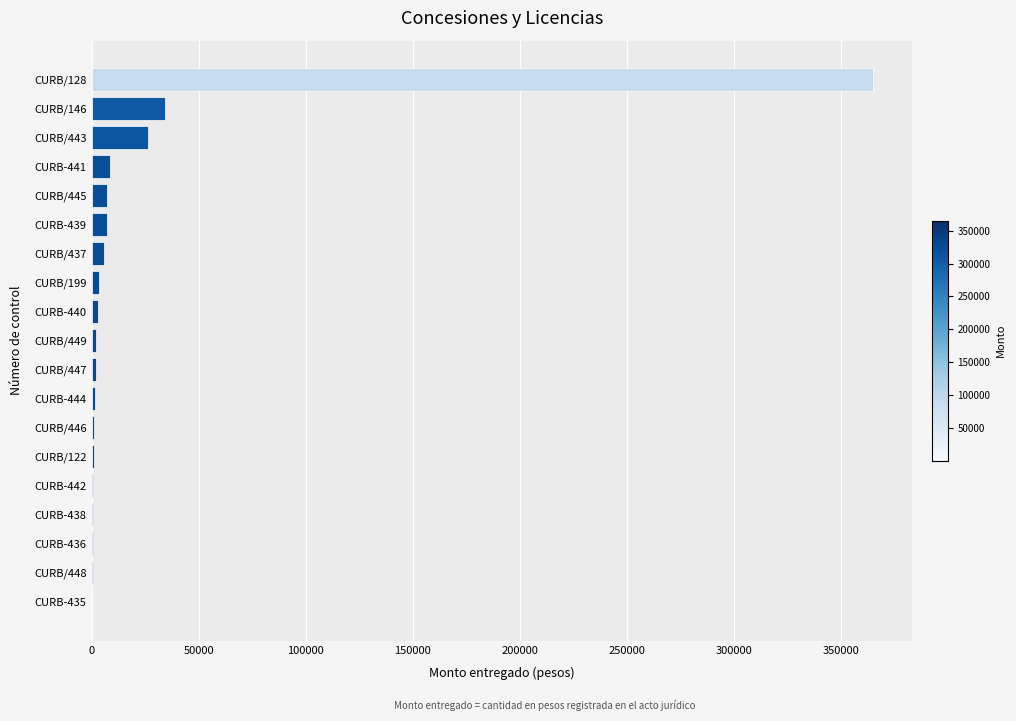

At which category does the chart reach its peak across all series?

CURB/128